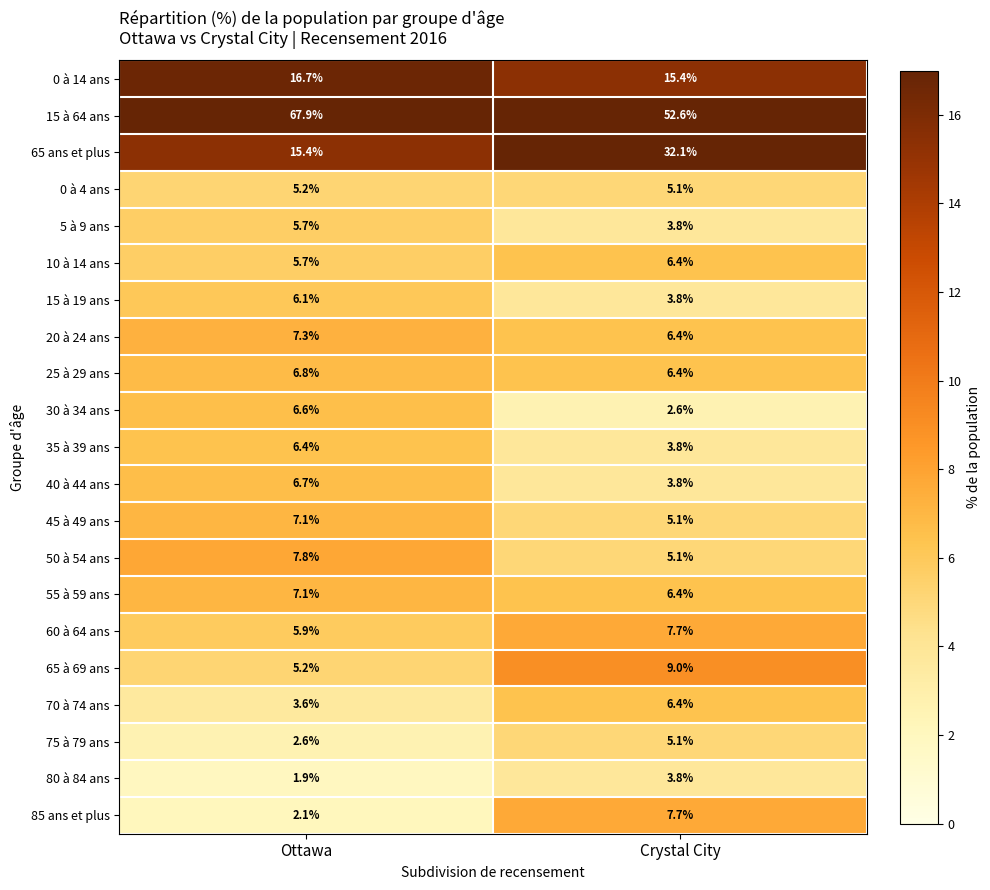

What is the difference between the maximum and minimum values in the 30 à 34 ans series?

4.0